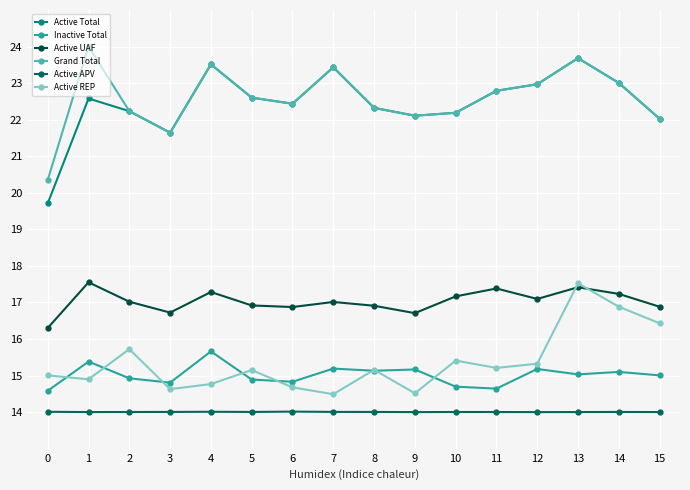

What are all the series names shown in the legend?

Active Total, Inactive Total, Active UAF, Grand Total, Active APV, Active REP